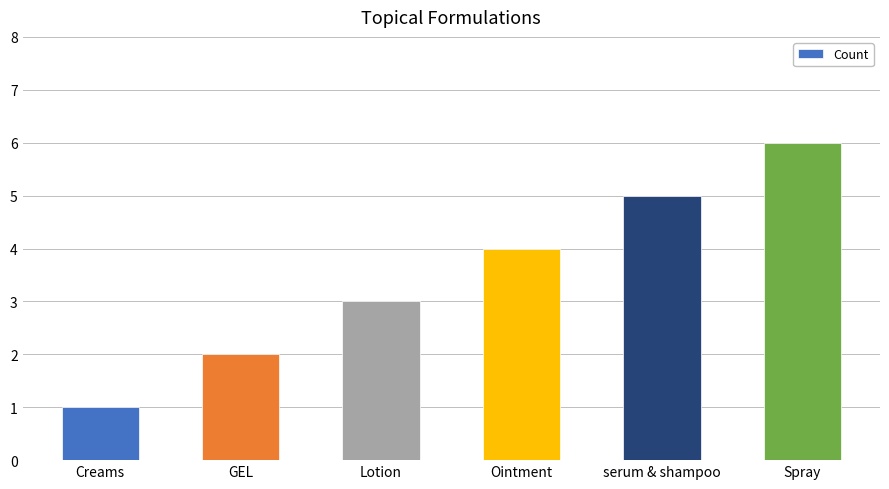

What position from the right is Ointment?

3